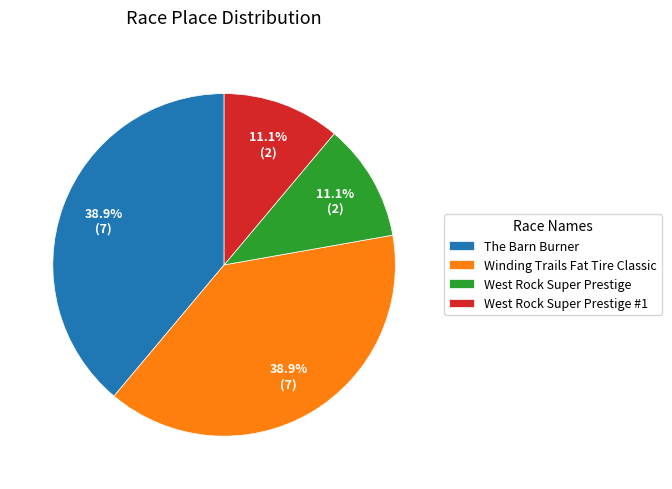

How many segments does this pie chart have?

4